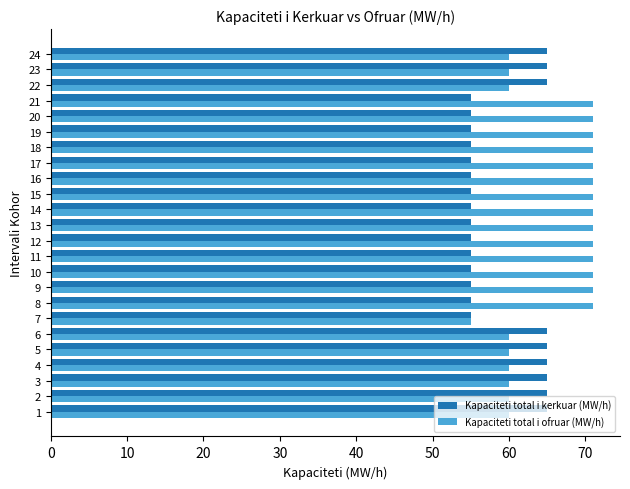

Which series has the largest total across all categories?

Kapaciteti total i ofruar (MW/h)